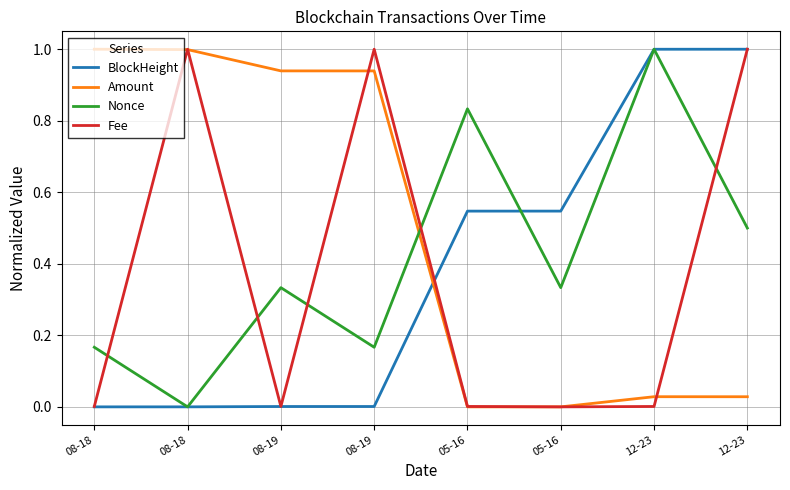

What are all the series names shown in the legend?

BlockHeight, Amount, Nonce, Fee